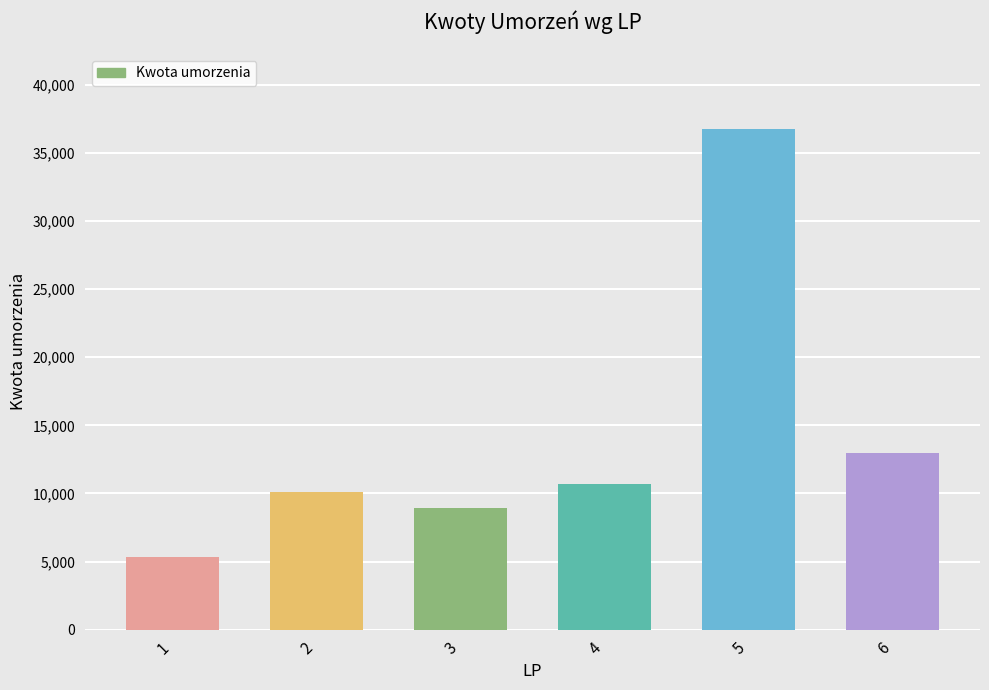

Approximately how many times larger is the value at 3 compared to 1?

1.7